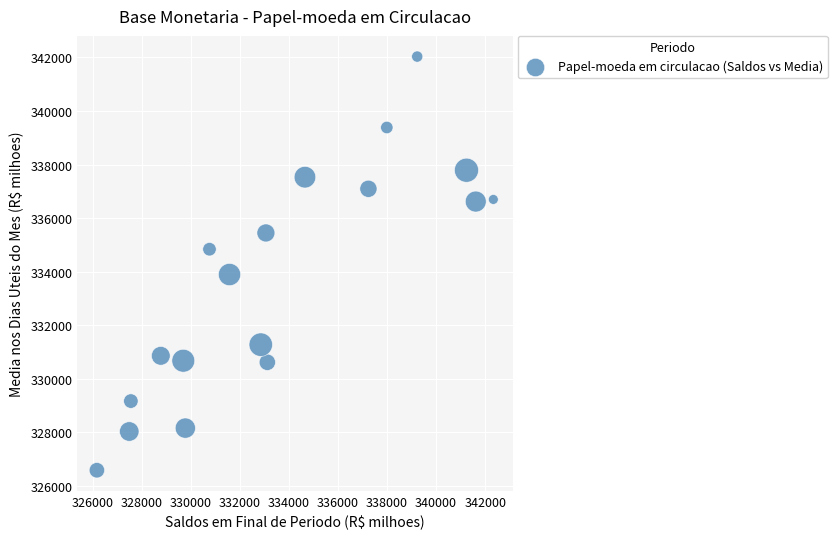

What is the range of X values (max minus min)?

16169.9